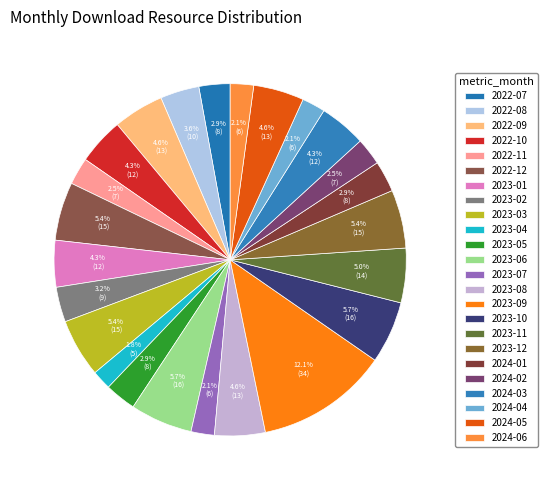

How many segments does this pie chart have?

24